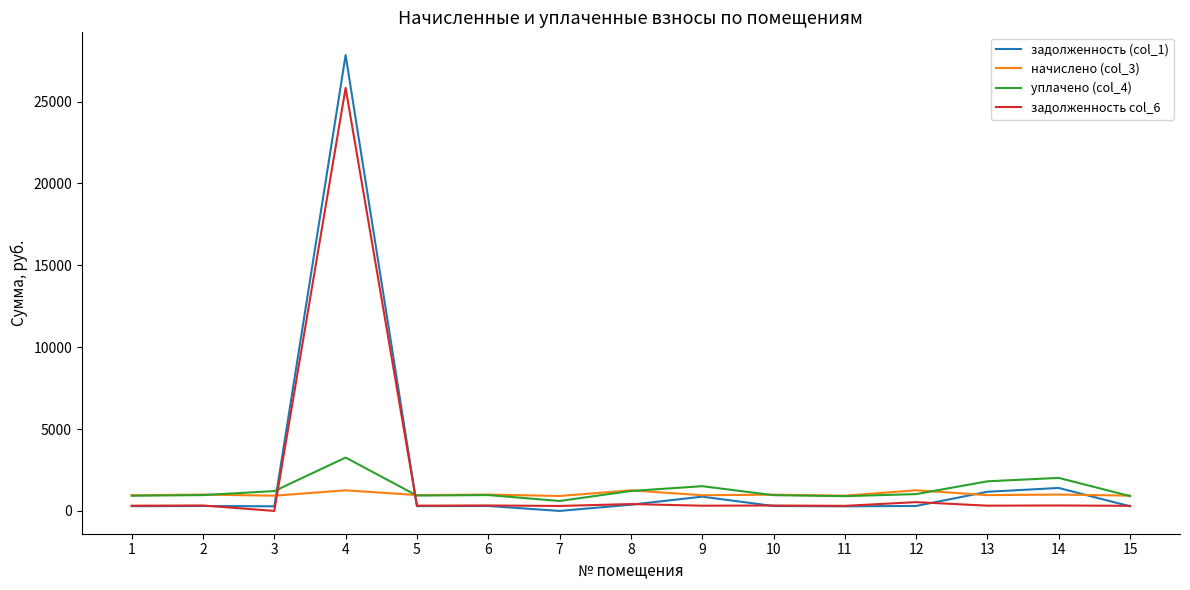

What is the average value of the уплачено (col_4) series?

1282.6